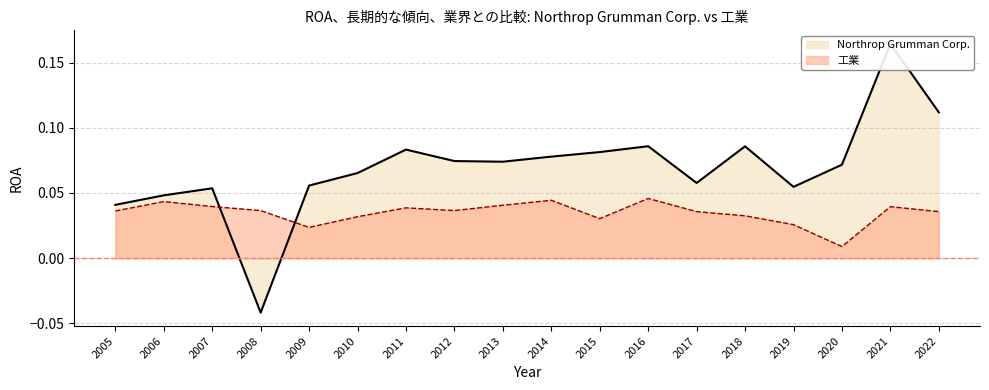

Which series ends up on top after the final intersection of 工業 and Northrop Grumman Corp.?

Northrop Grumman Corp.